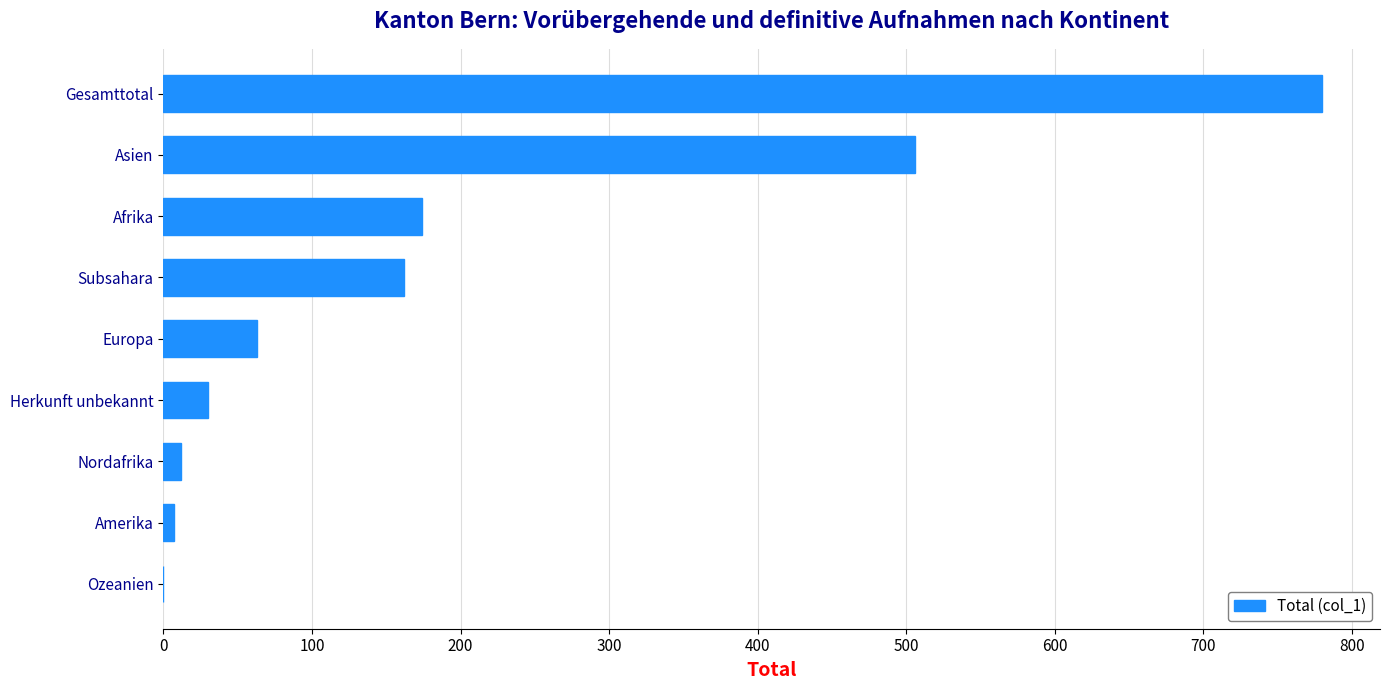

What is the sum of the values at Afrika and Herkunft unbekannt?

204